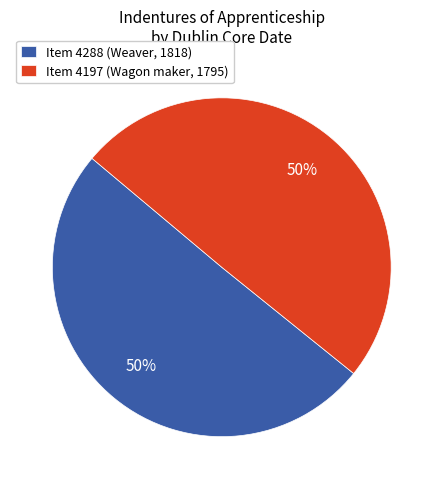

The Item 4197 (Wagon maker, 1795) slice represents 50% of the pie. True or false?

True